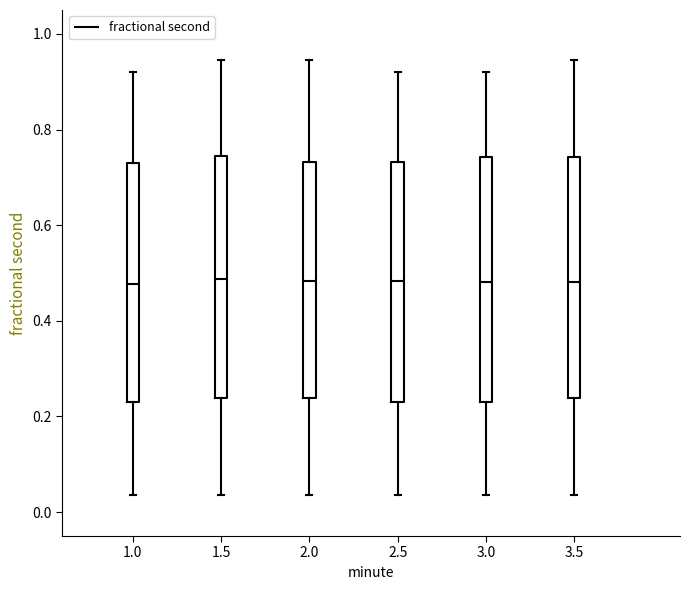

Where is the upper edge of the box at x = 3.0 on the y-axis? The values are not printed on the chart, so give them approximately, as read against the axis.

0.74